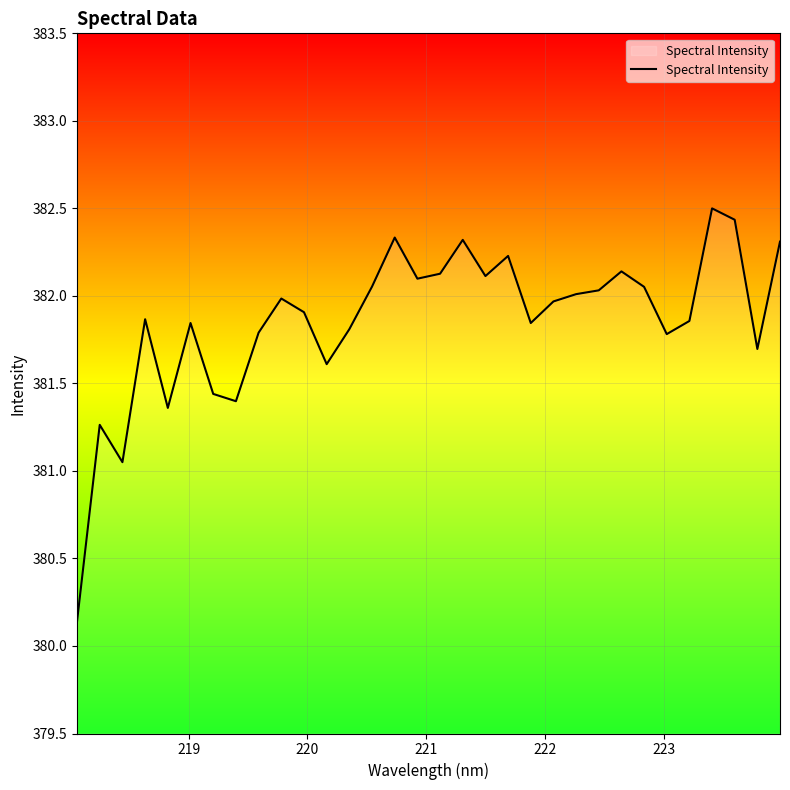

What is the smallest value displayed?

380.1